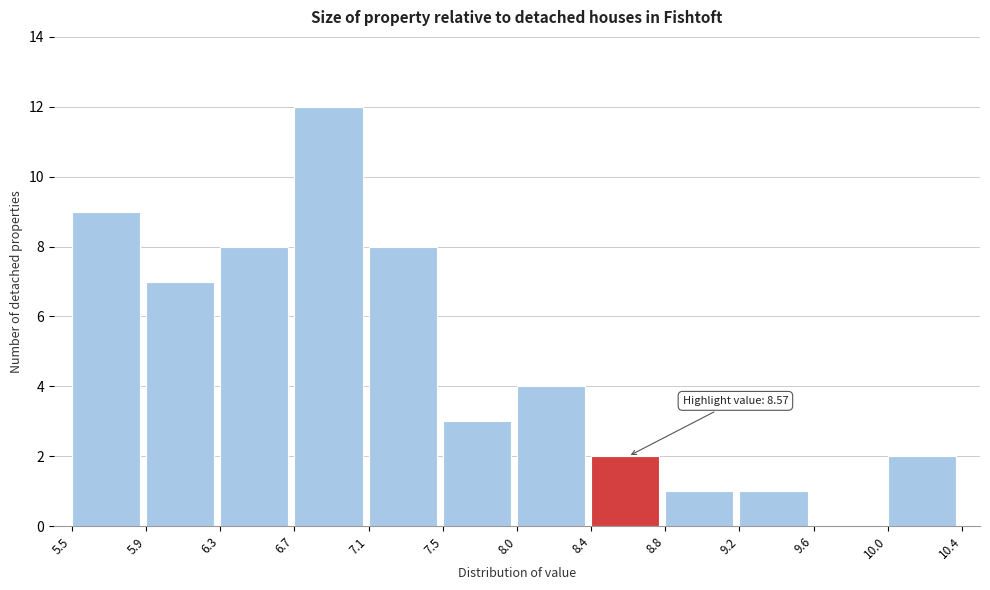

Which range on the x-axis has the tallest bar?

6.7 to 7.1